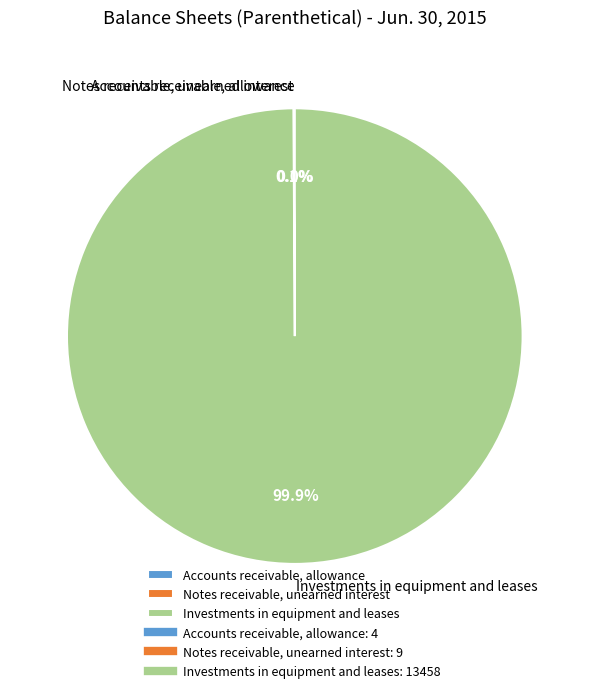

To the nearest percent, what is the difference between the largest and smallest slice percentages?

100%